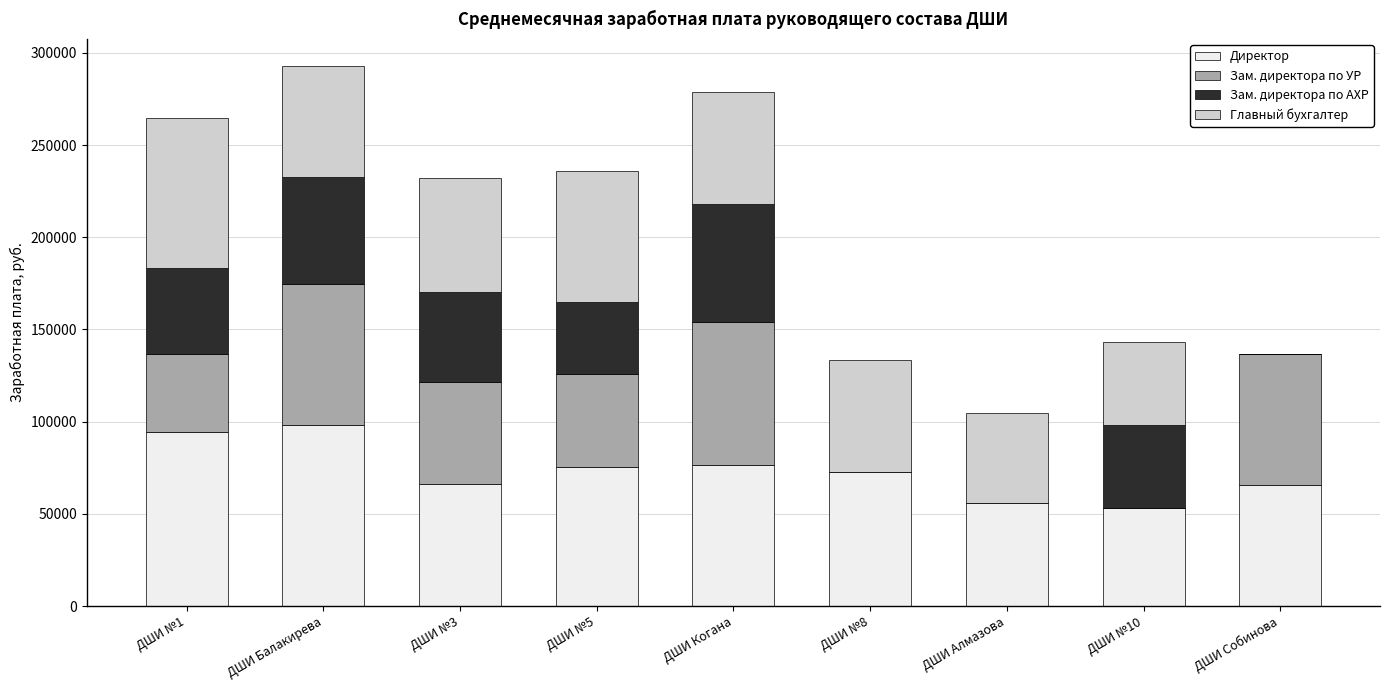

What is the sum of all Директор values?

656934.8